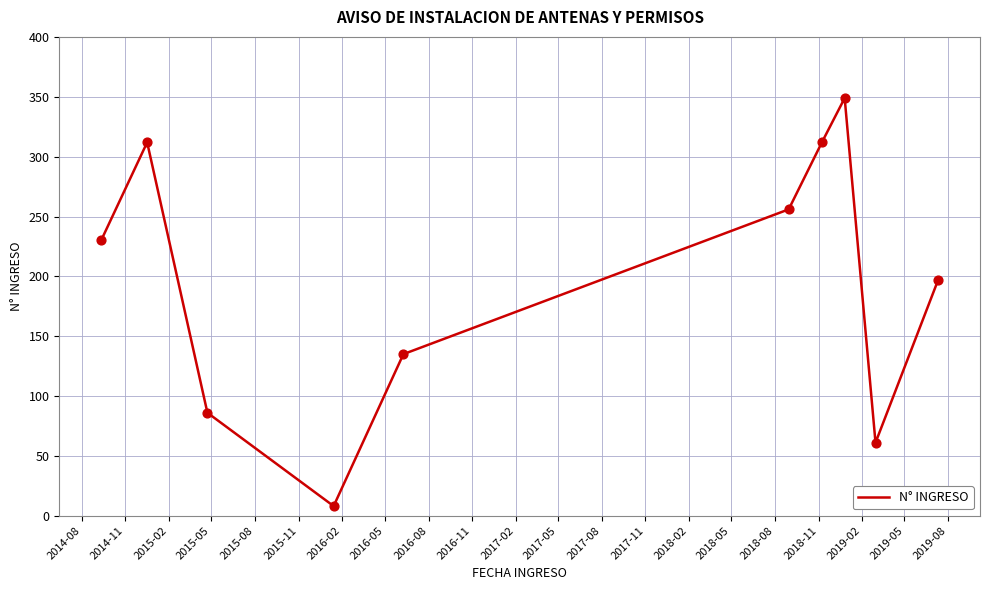

What is the greatest value displayed?

349